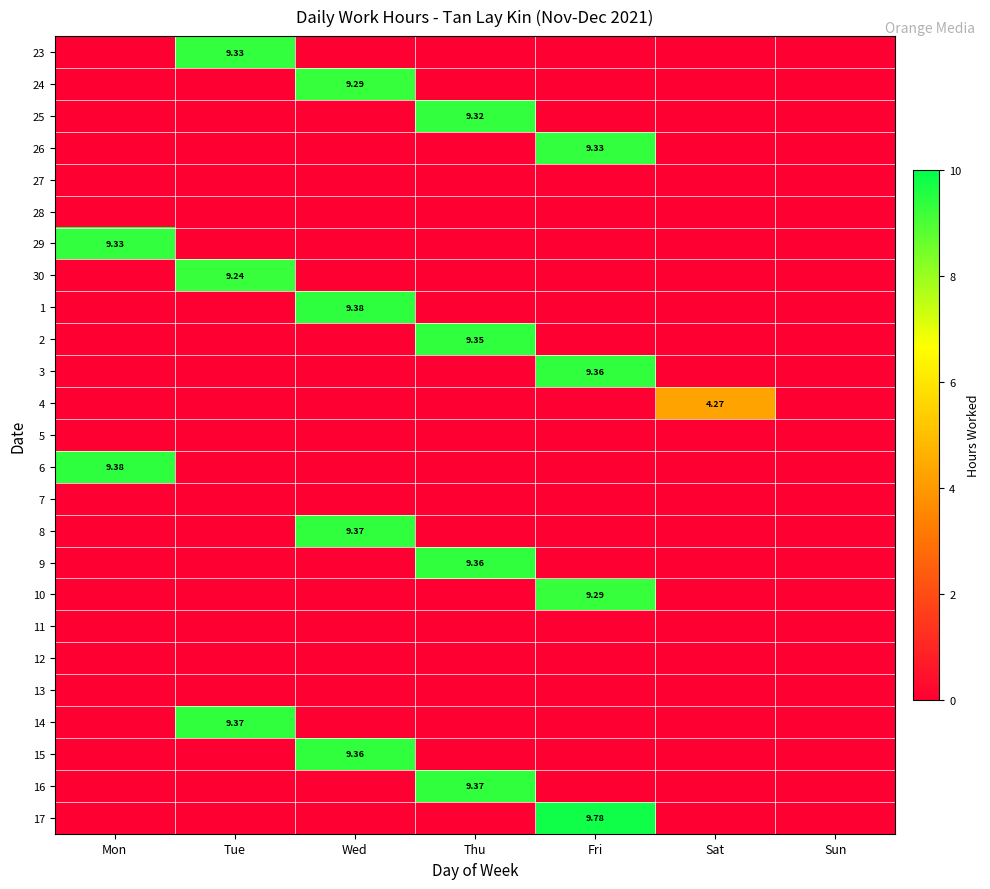

At how many categories does at least one series exceed 1?

6